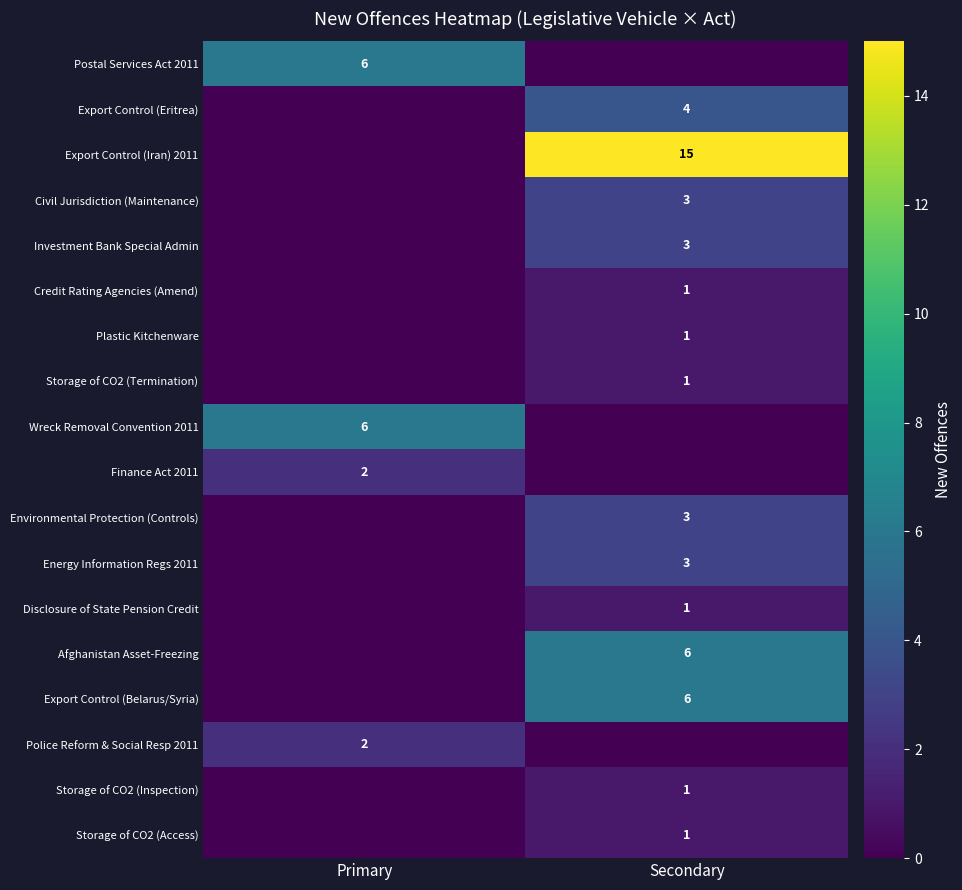

The value of Energy Information Regs 2011 at Secondary is 1. True or false?

False